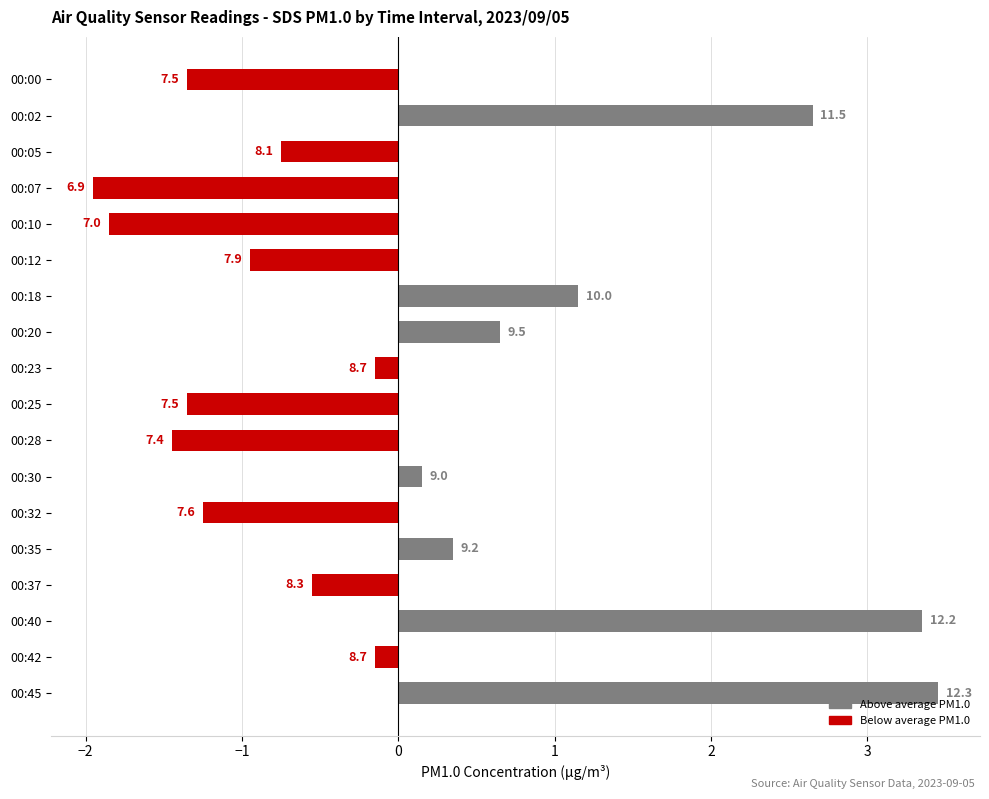

Are the bars horizontal?

Yes